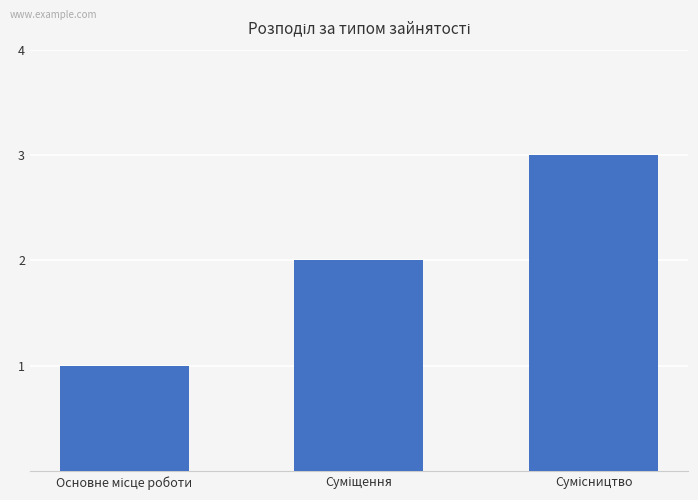

What is the sum of all values?

6